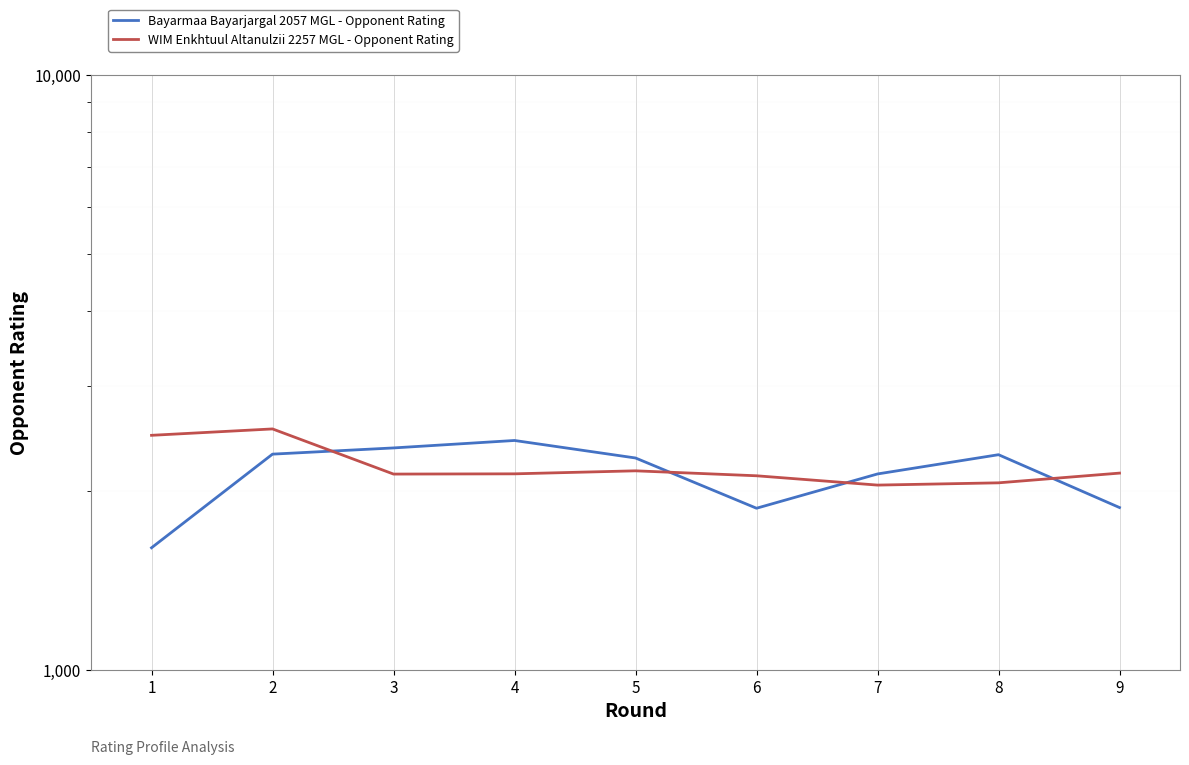

How many times do Bayarmaa Bayarjargal 2057 MGL - Opponent Rating and WIM Enkhtuul Altanulzii 2257 MGL - Opponent Rating cross each other?

4